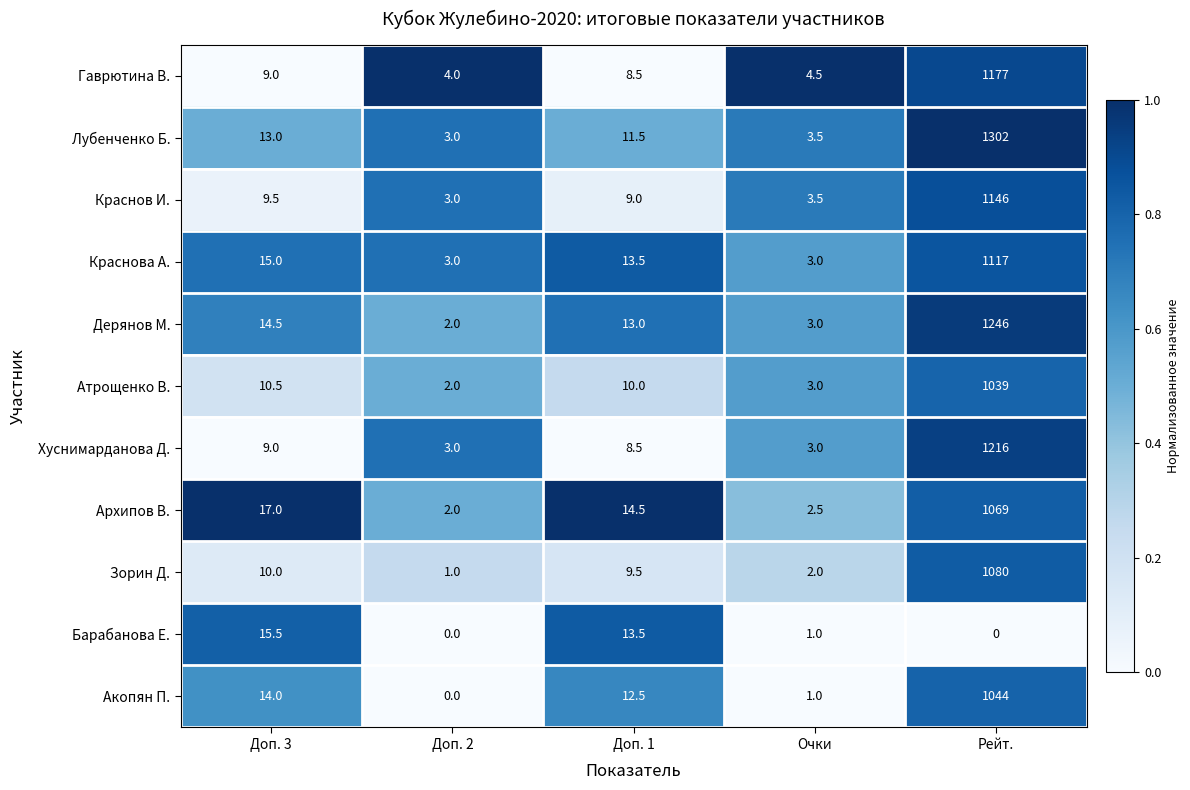

Is it true that Архипов В. equals 595.3 at Рейт.?

False